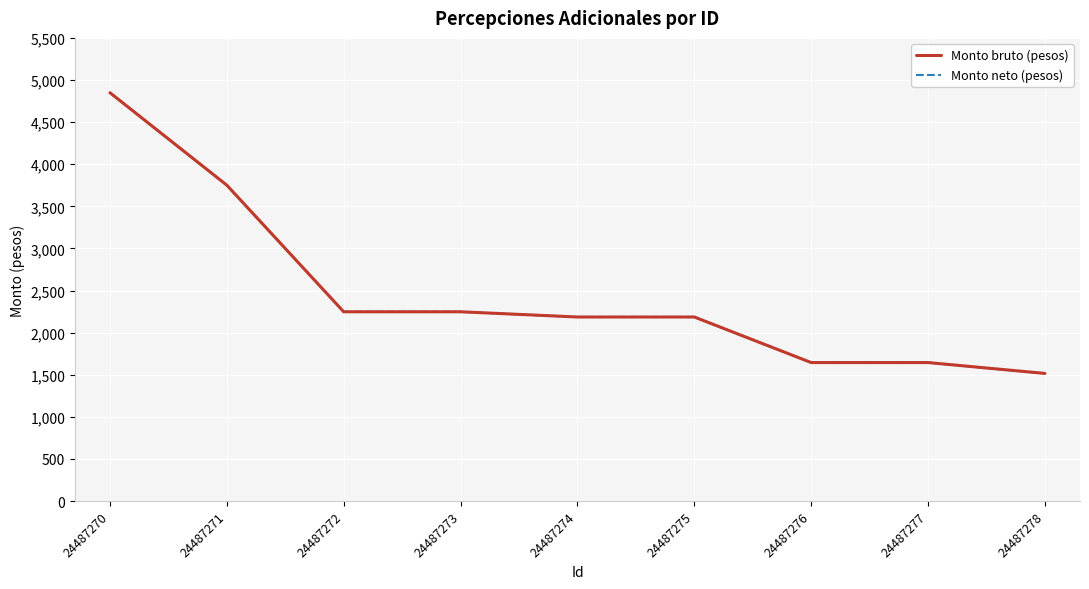

Does the chart have visible grid lines?

Yes